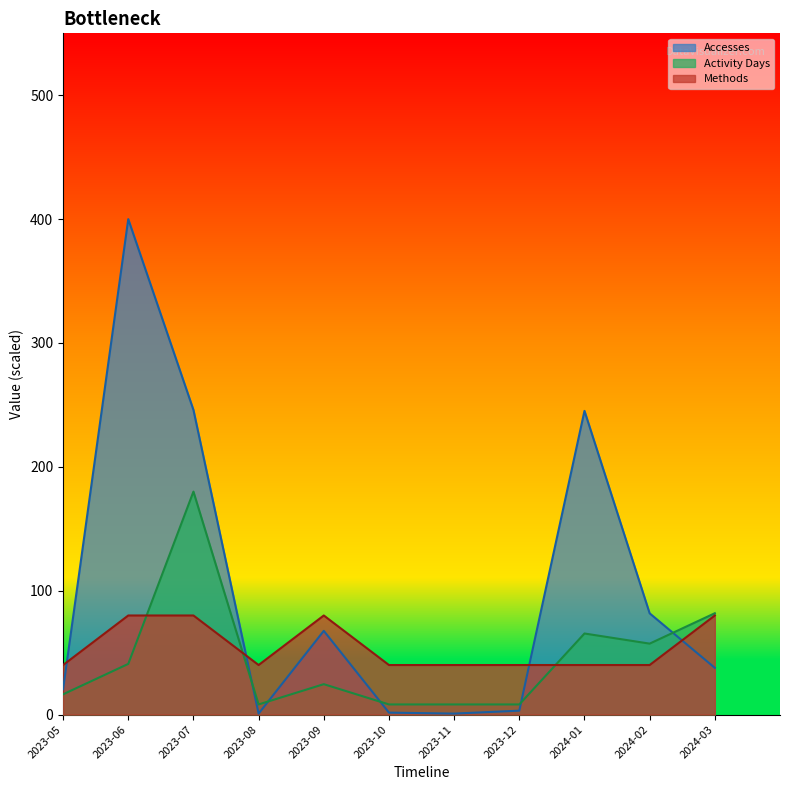

What is the label of the 7th point from the right?

2023-09